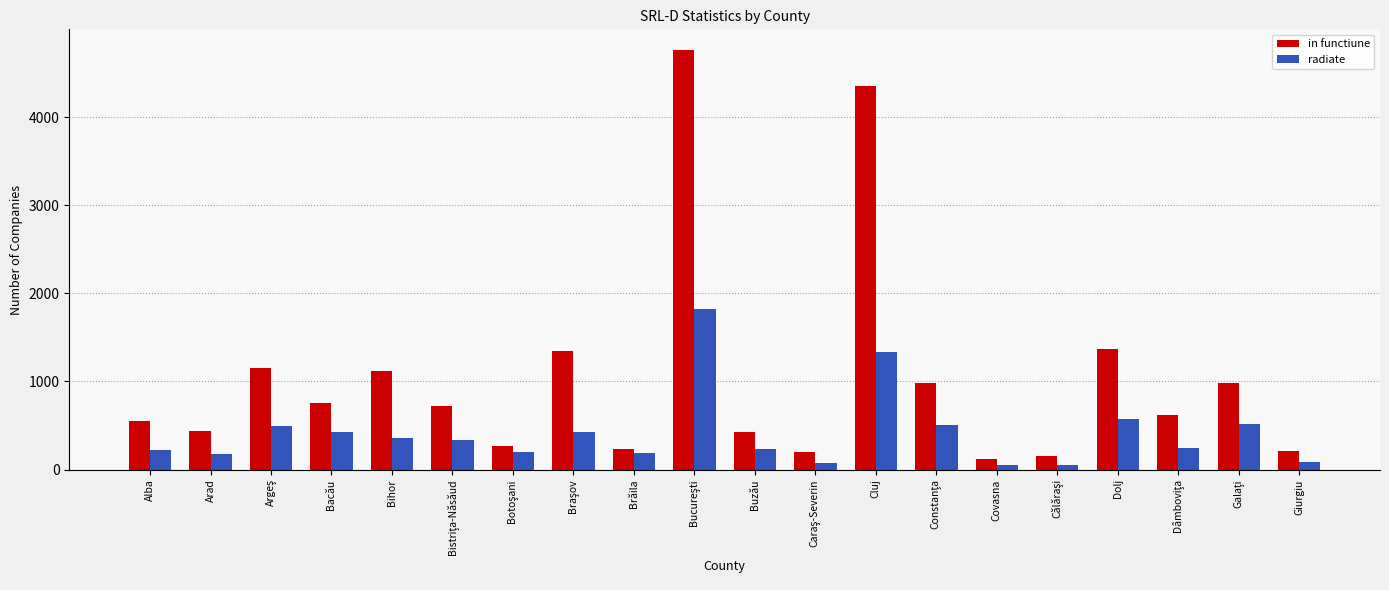

List the series in order of their overall mean, highest first.

in functiune, radiate